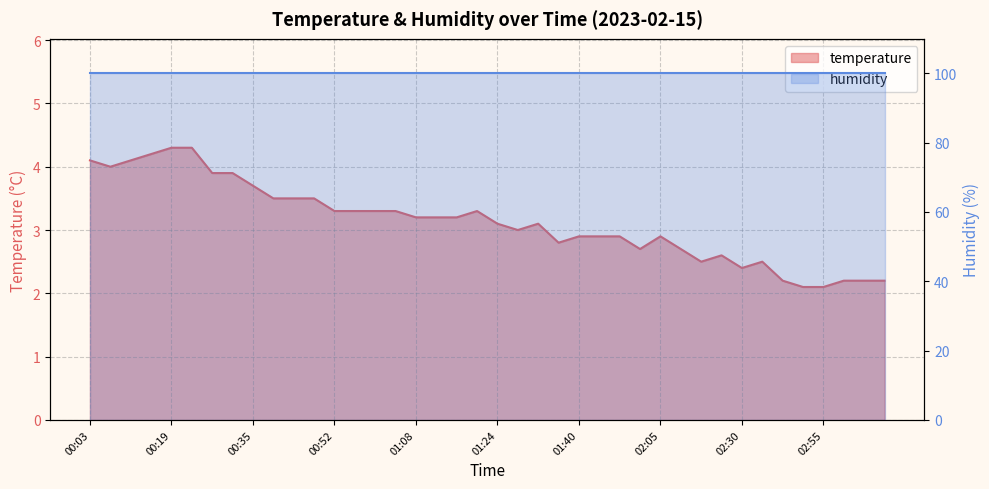

Approximately how many times larger is the value at 00:43 compared to 02:55?

1.7